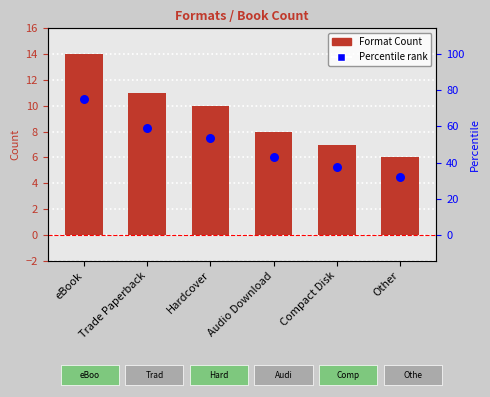

What are all the series names shown in the legend?

Format Count, Percentile rank